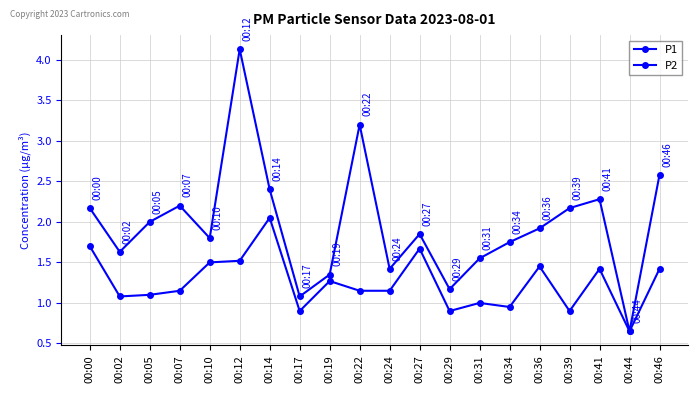

How many values in the P1 series are below 1?

1